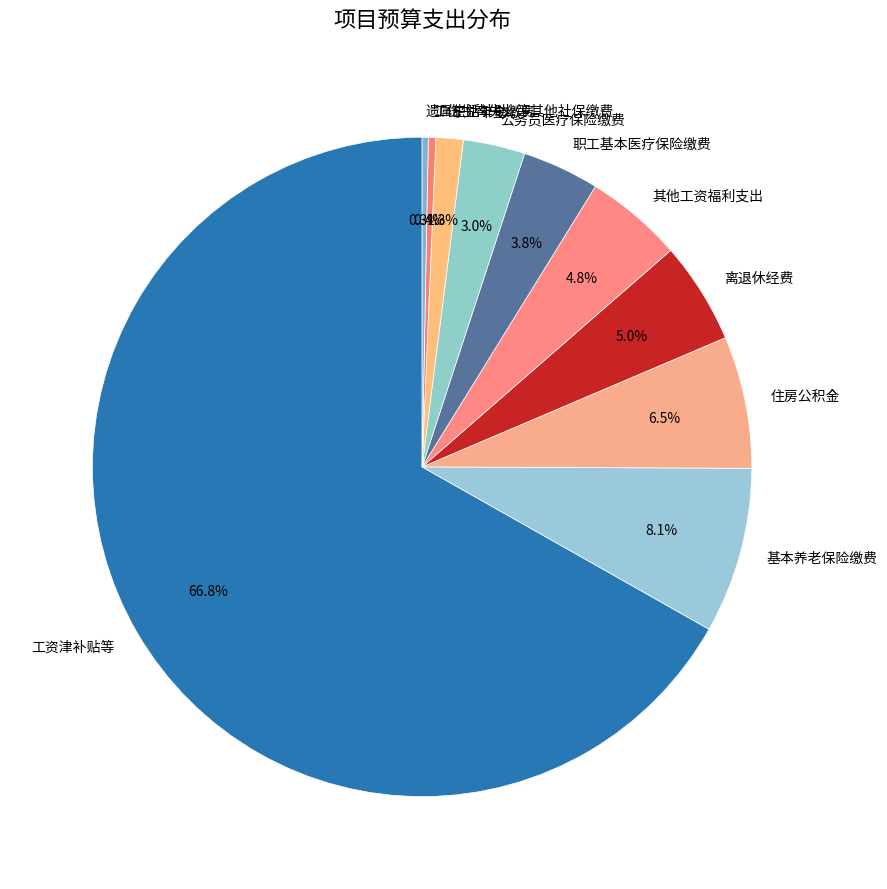

What is the largest slice in the pie chart?

工资津补贴等